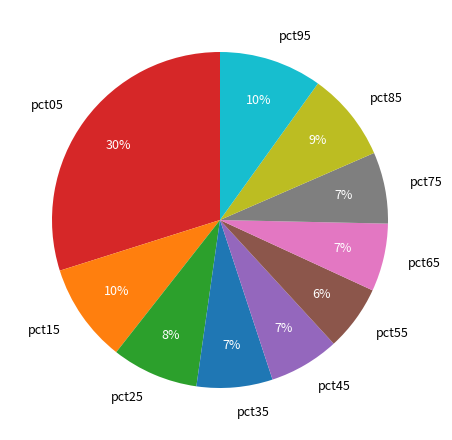

To the nearest percent, what percentage of the pie is pct05?

30%